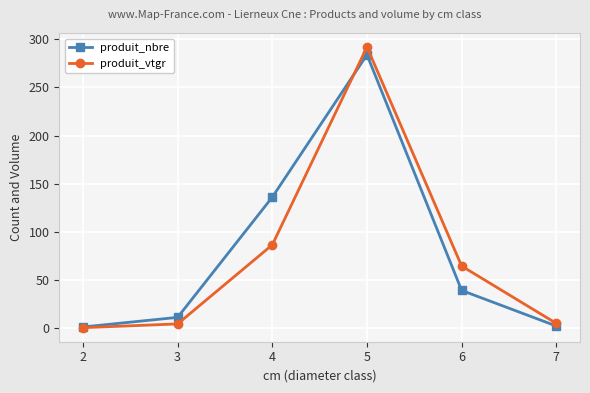

What is the value of the produit_nbre point at the 4th from the left?

284.0